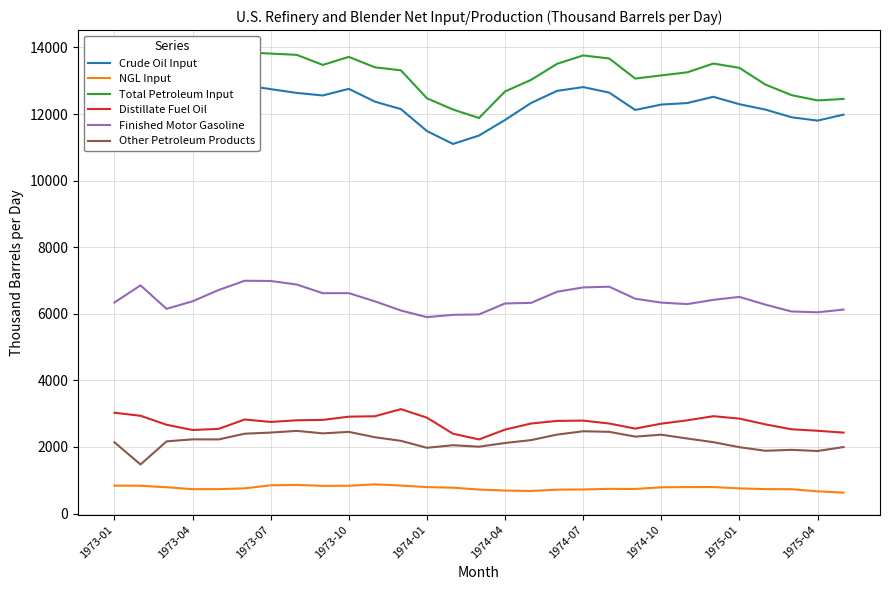

How many data points in Distillate Fuel Oil are less than 2751?

14